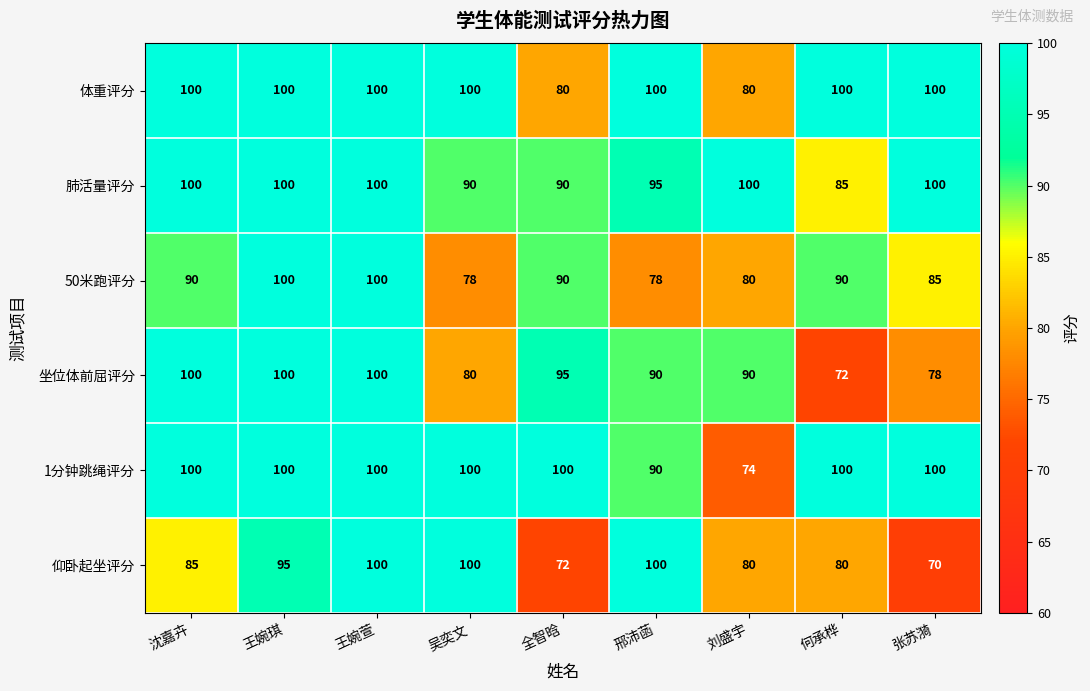

Which series changed the most between 沈嘉卉 and 王婉萱?

仰卧起坐评分